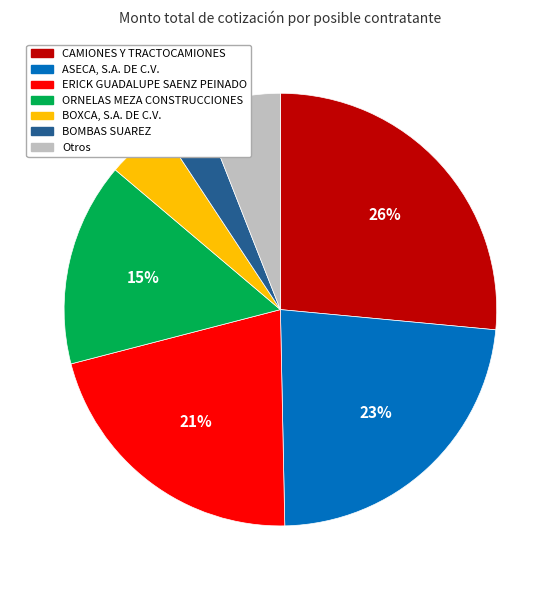

To the nearest percent, what is the difference between the largest and smallest slice percentages?

23%